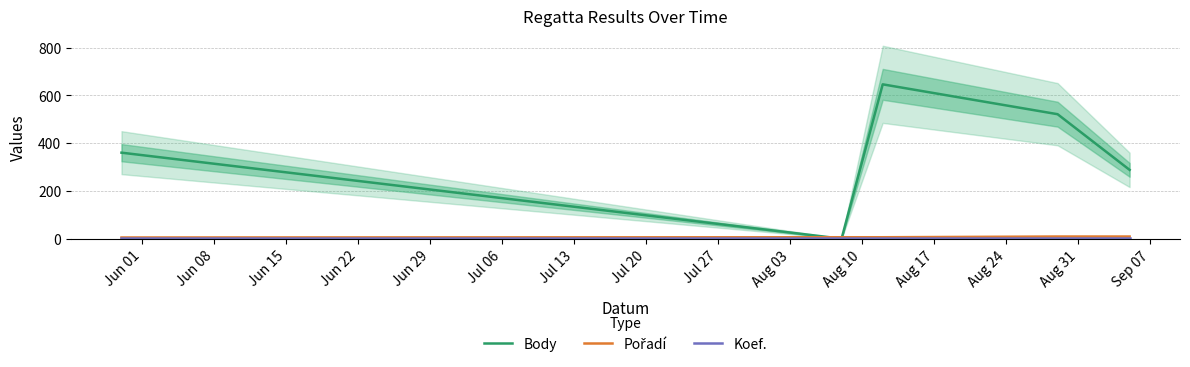

Count the number of categories in the chart.

5